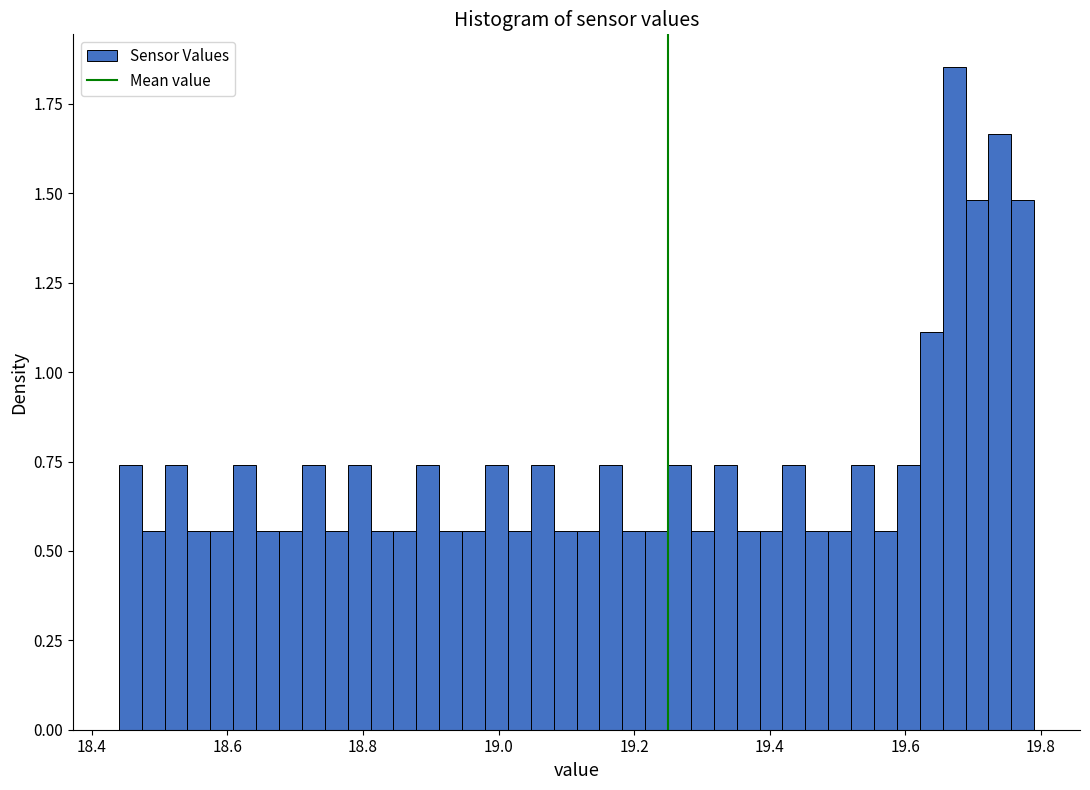

Around what value on the x-axis is the tallest bar? Give the approximate position of its centre, as read against the axis.

19.68